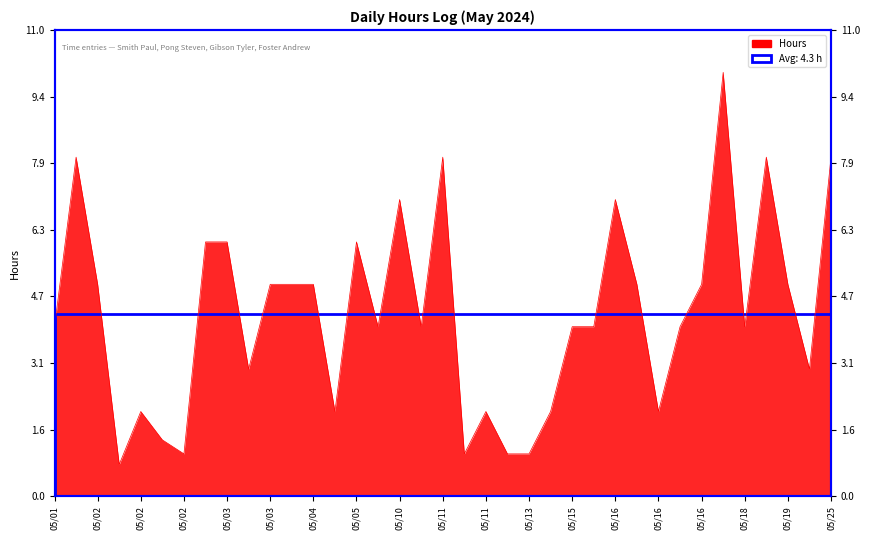

At which category does the chart reach its peak across all series?

05/18